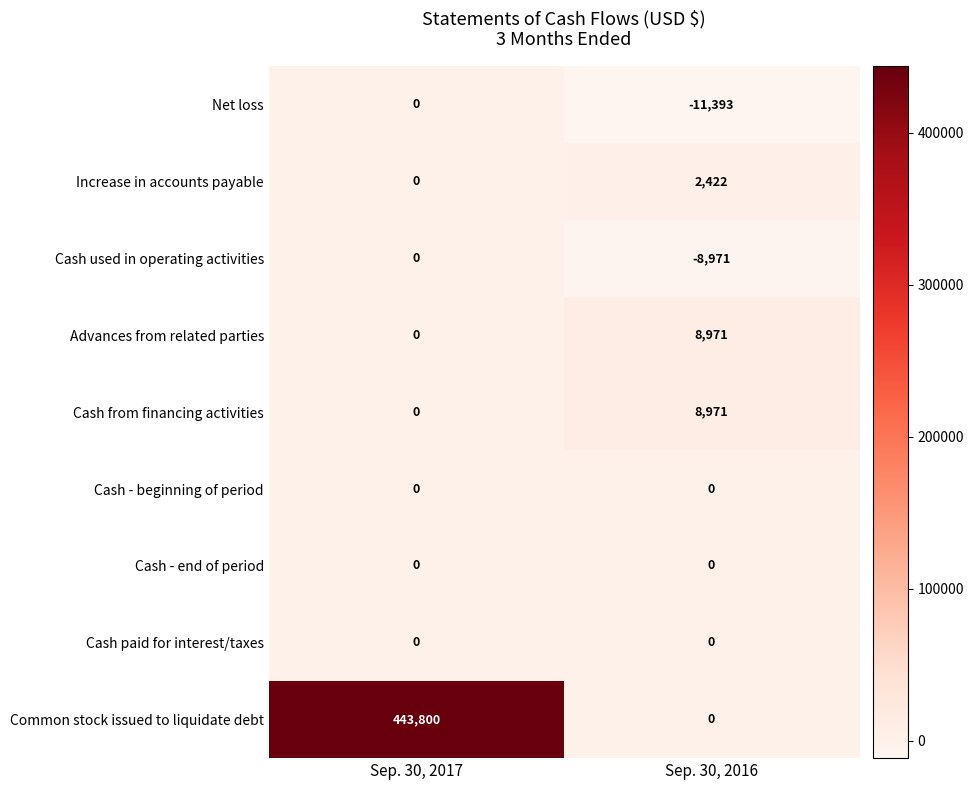

The Cash from financing activities series shows -5117 at Sep. 30, 2017. True or false?

False